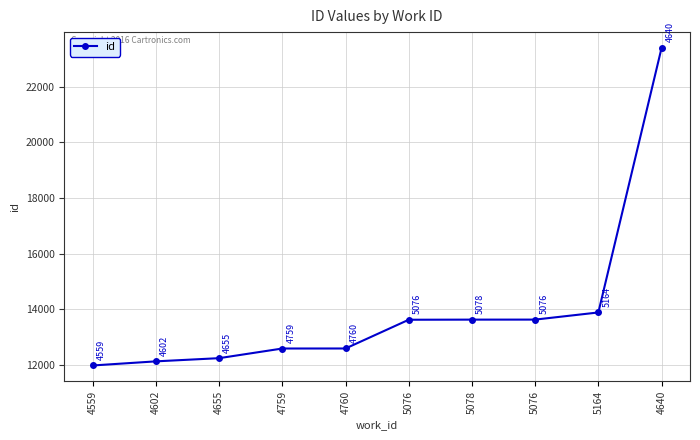

How many lines are shown in the chart?

1